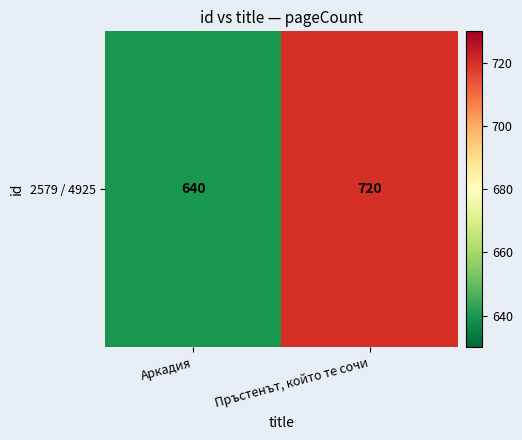

Rank the categories by value from highest to lowest.

Пръстенът, който те сочи, Аркадия